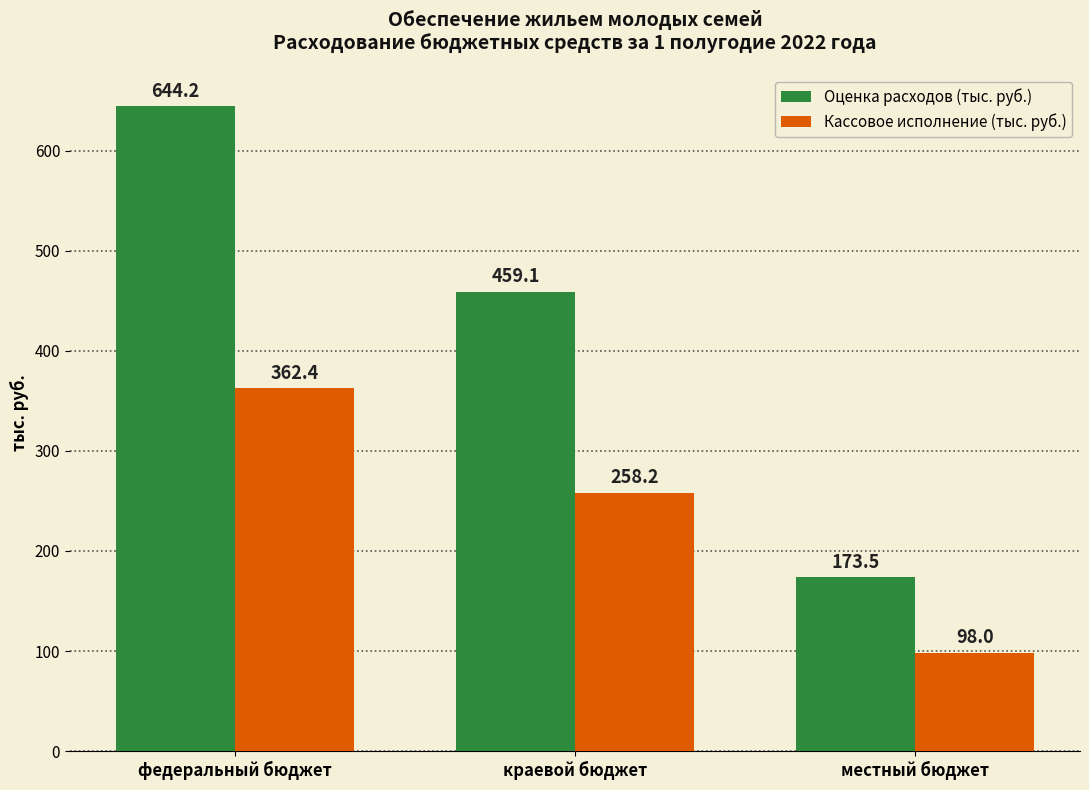

Which series changed the most between федеральный бюджет and краевой бюджет?

Оценка расходов (тыс. руб.)